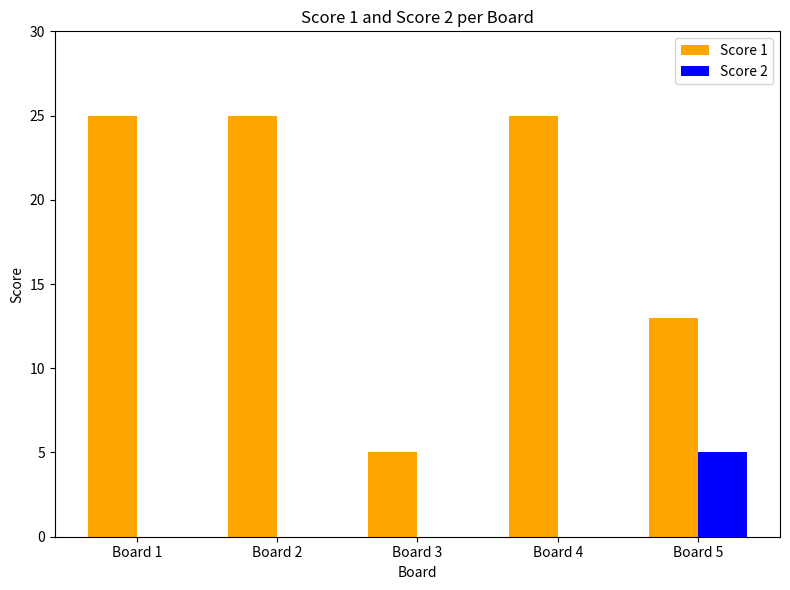

At which label is Score 1 closest to 15?

Board 5